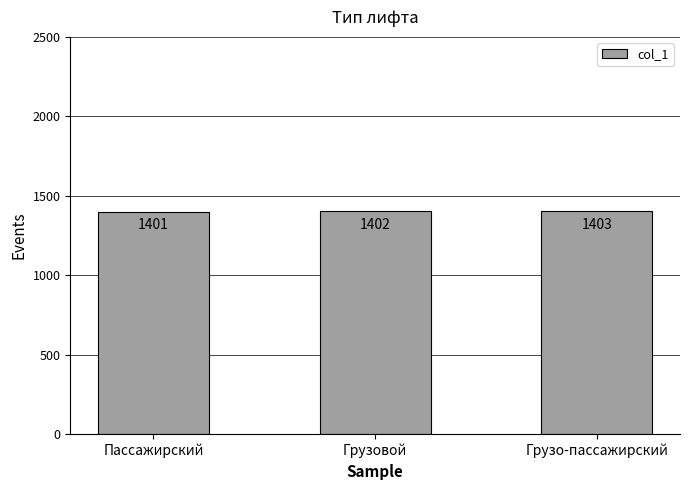

Rank the categories by value from highest to lowest.

Грузо-пассажирский, Грузовой, Пассажирский